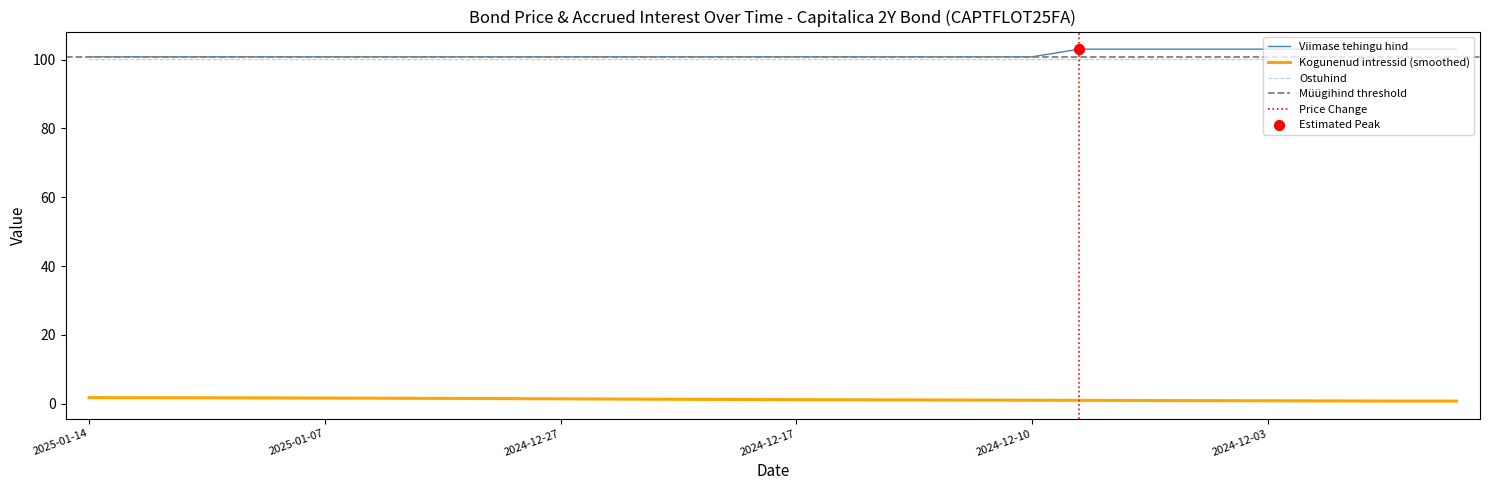

Which series has the widest spread of Y values?

Viimase tehingu hind